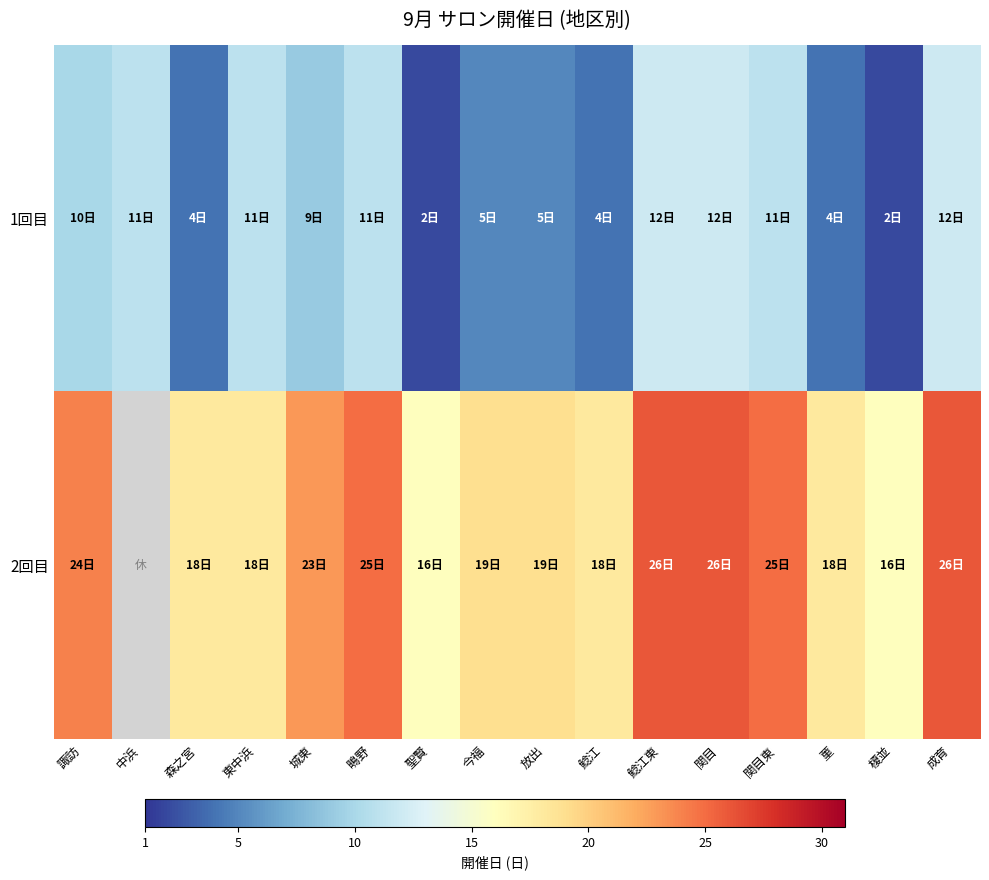

What is the greatest value displayed?

26.0